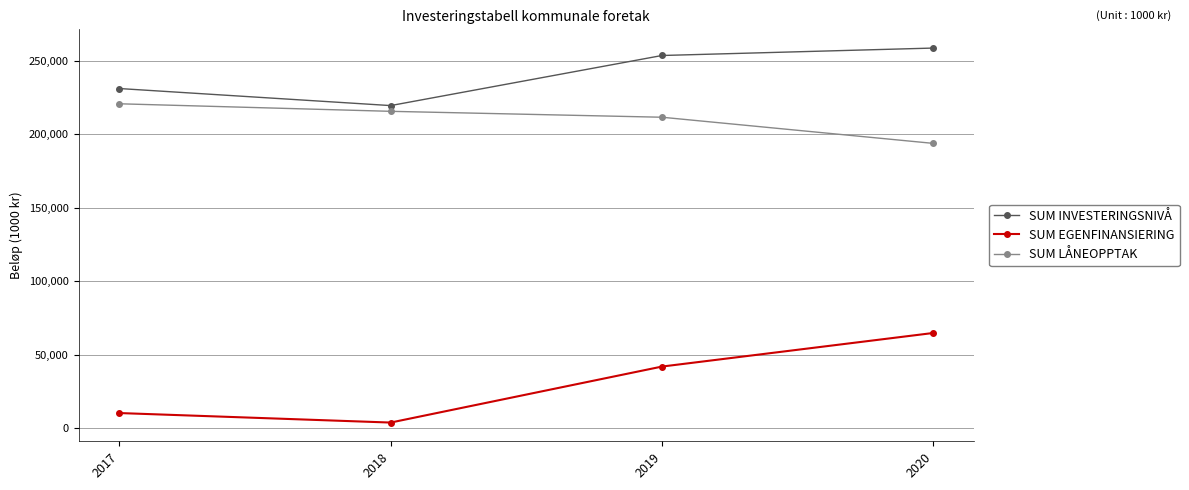

Where is the first local minimum for SUM EGENFINANSIERING?

2018